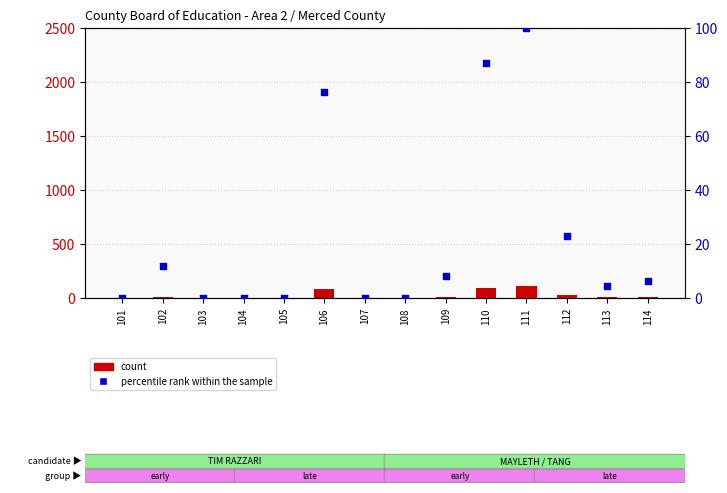

Which series reaches the maximum Y coordinate?

count